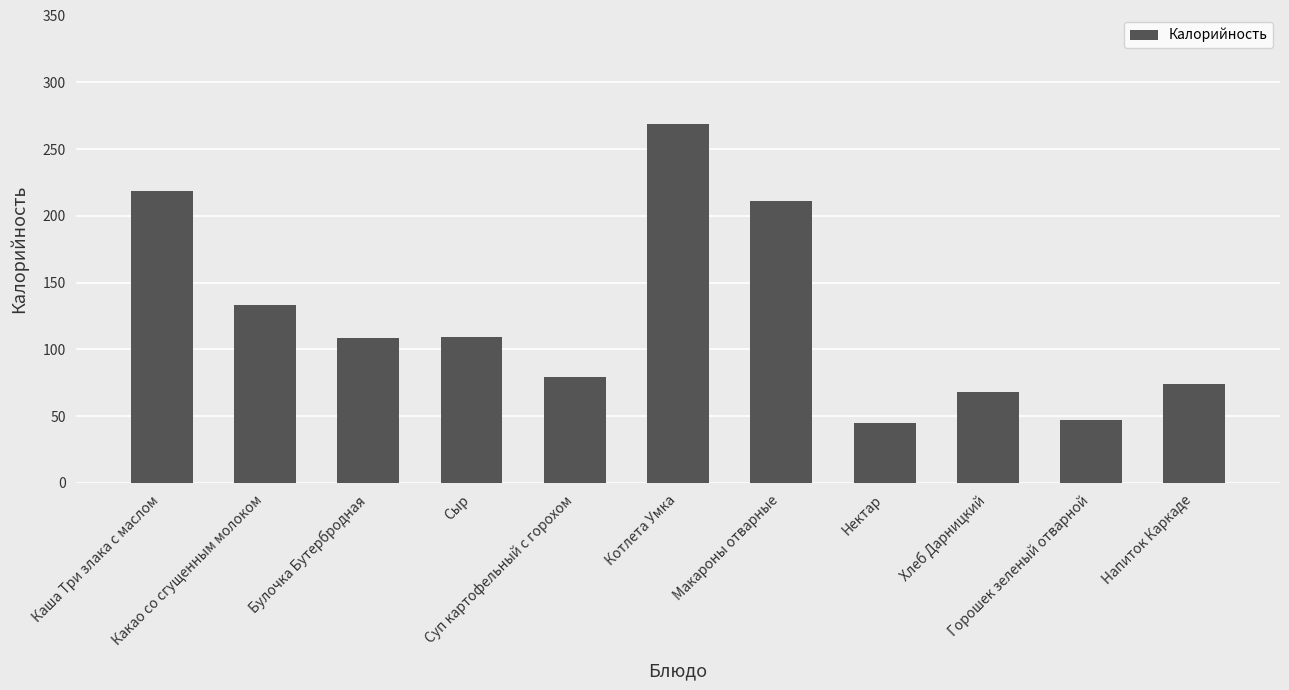

What is the maximum value shown in the chart?

268.9